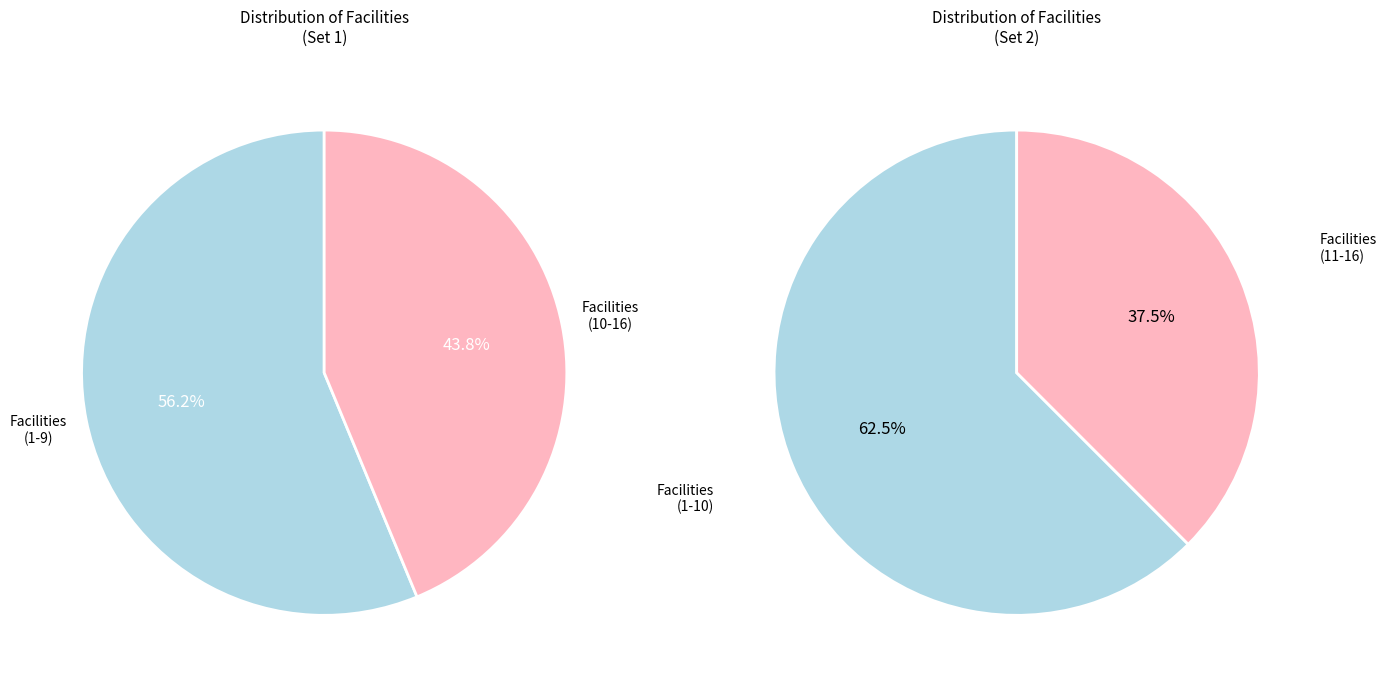

The 12 slice represents 14% of the pie. True or false?

False